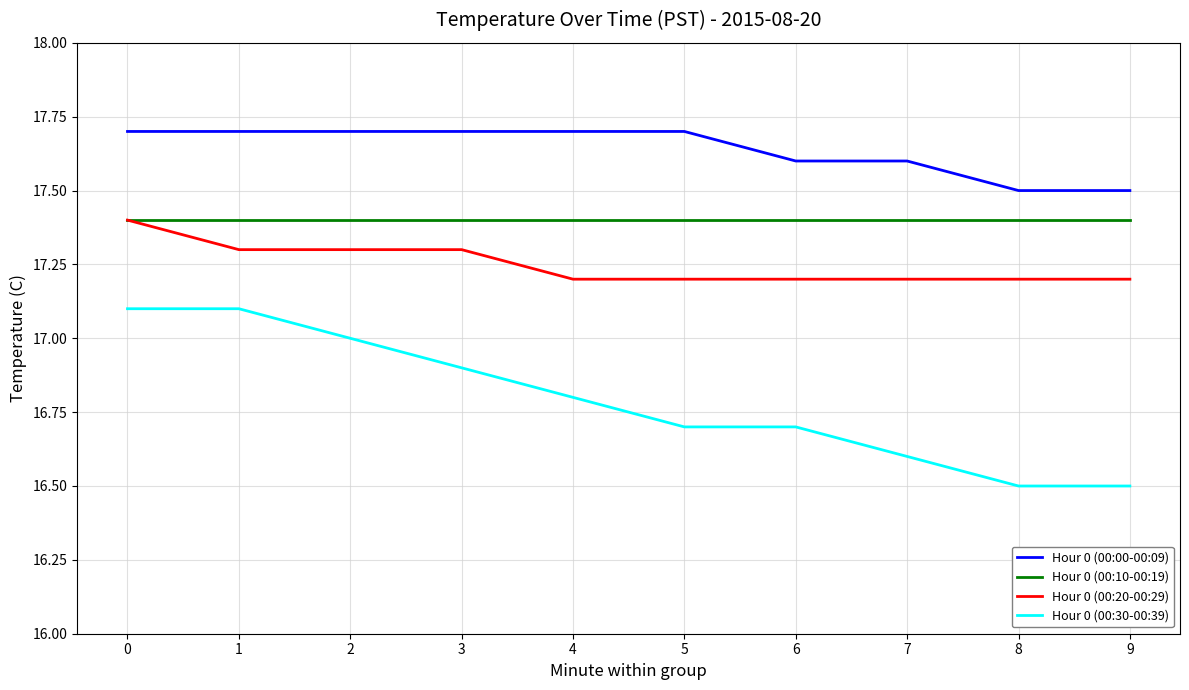

At 7, list the series in order from smallest to largest.

Hour 0 (00:30-00:39), Hour 0 (00:20-00:29), Hour 0 (00:10-00:19), Hour 0 (00:00-00:09)